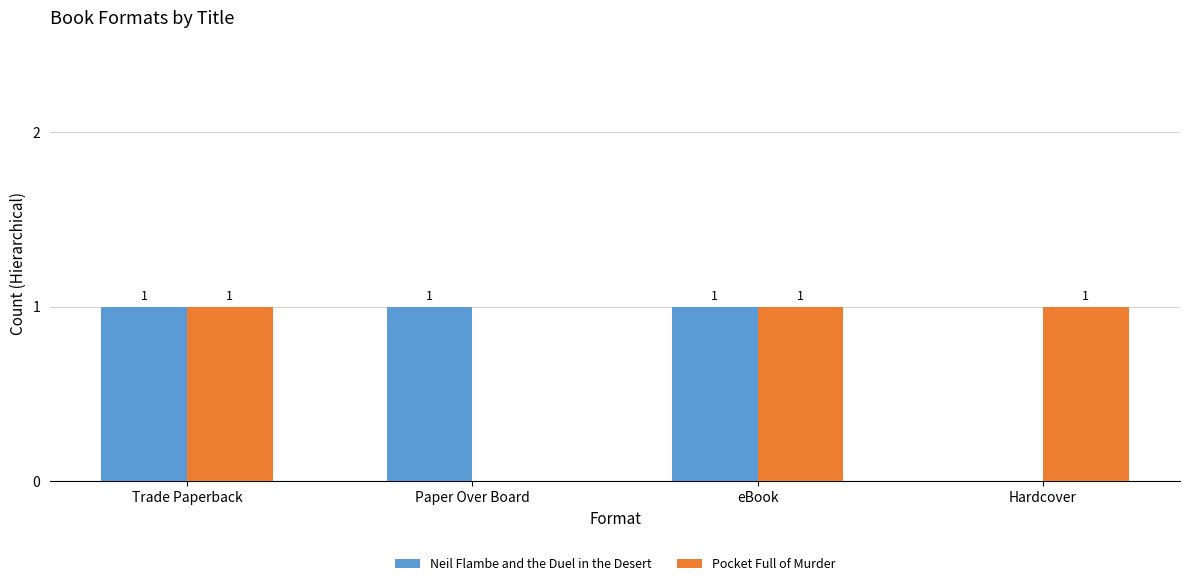

What is the highest value of the Pocket Full of Murder series?

1